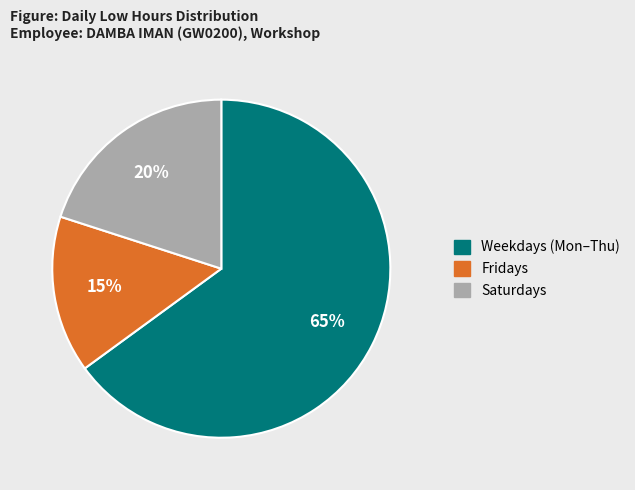

To the nearest percent, what is the difference between the largest and smallest slice percentages?

50%